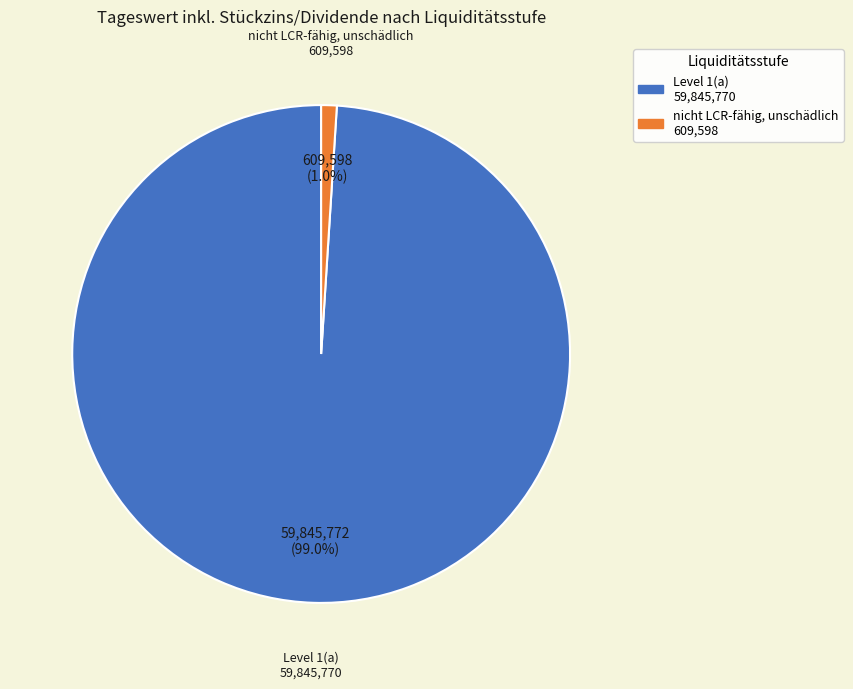

What is the smallest slice in the pie chart?

nicht LCR-fähig, unschädlich